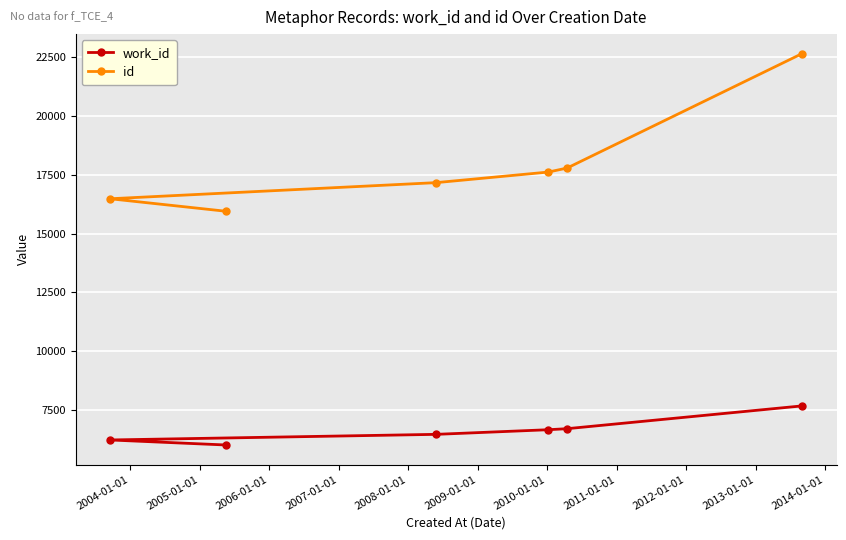

Count the number of data series in this chart.

2